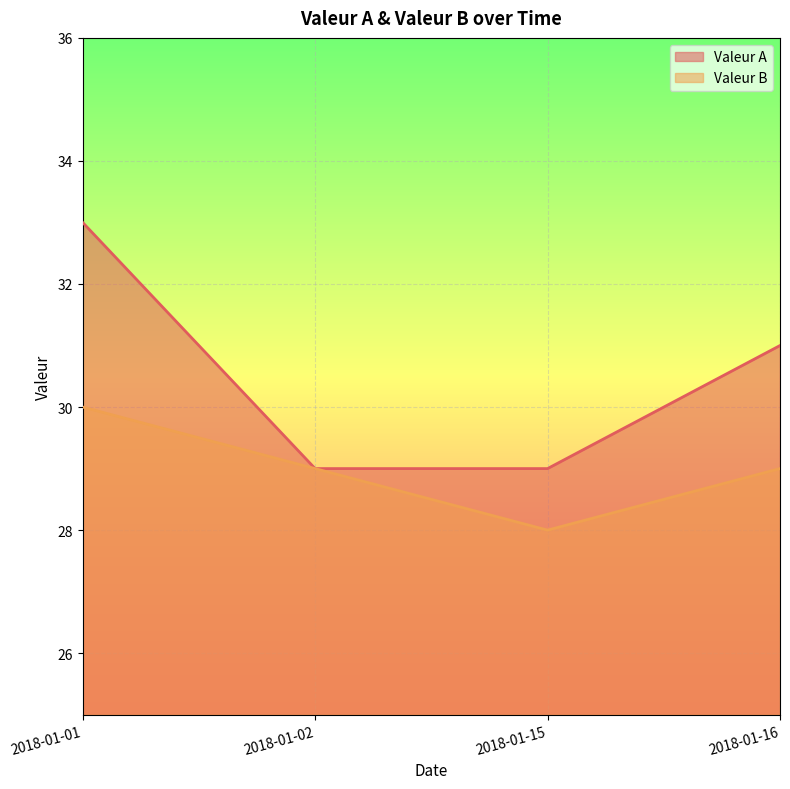

Does the chart display data point markers on the line(s)?

No